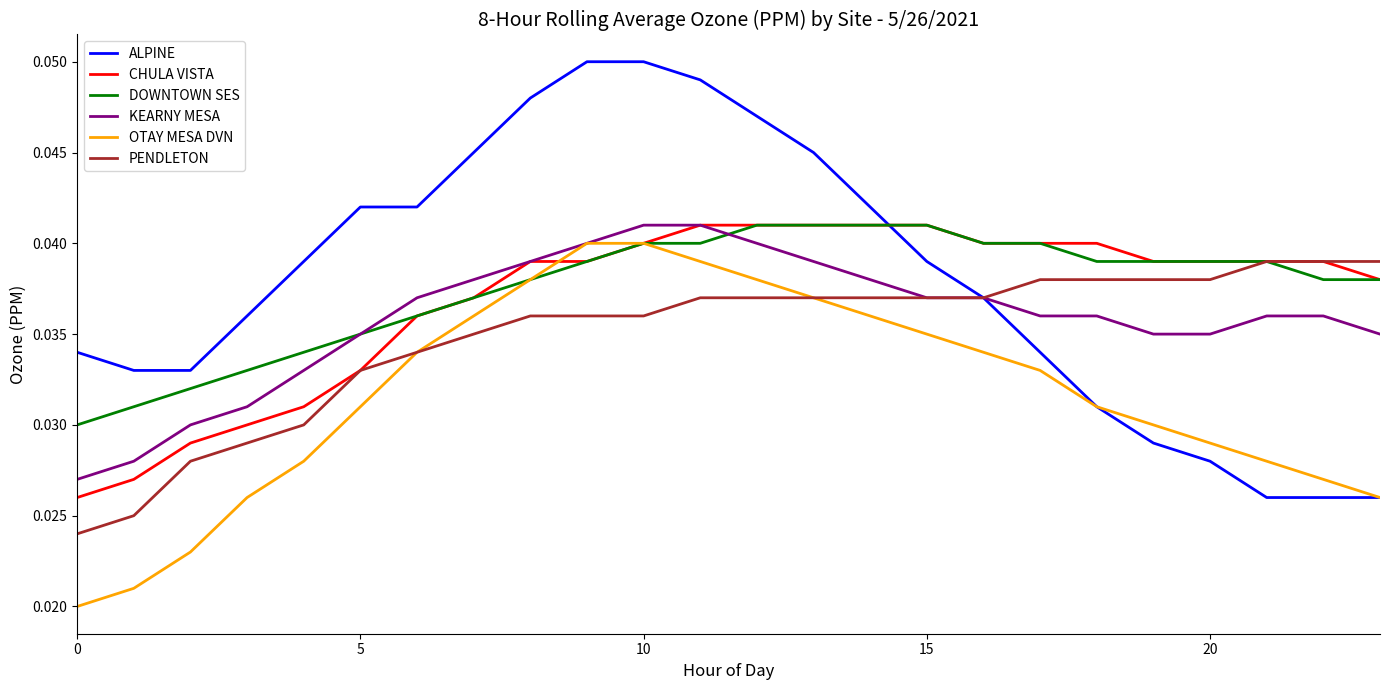

Which series has the widest spread of values?

ALPINE